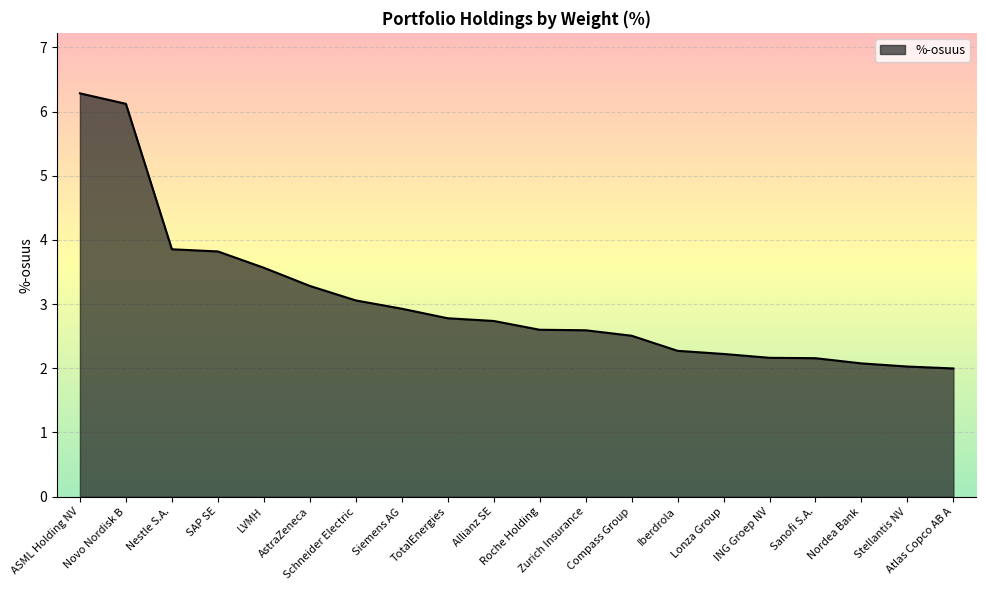

What position from the right is LVMH?

16